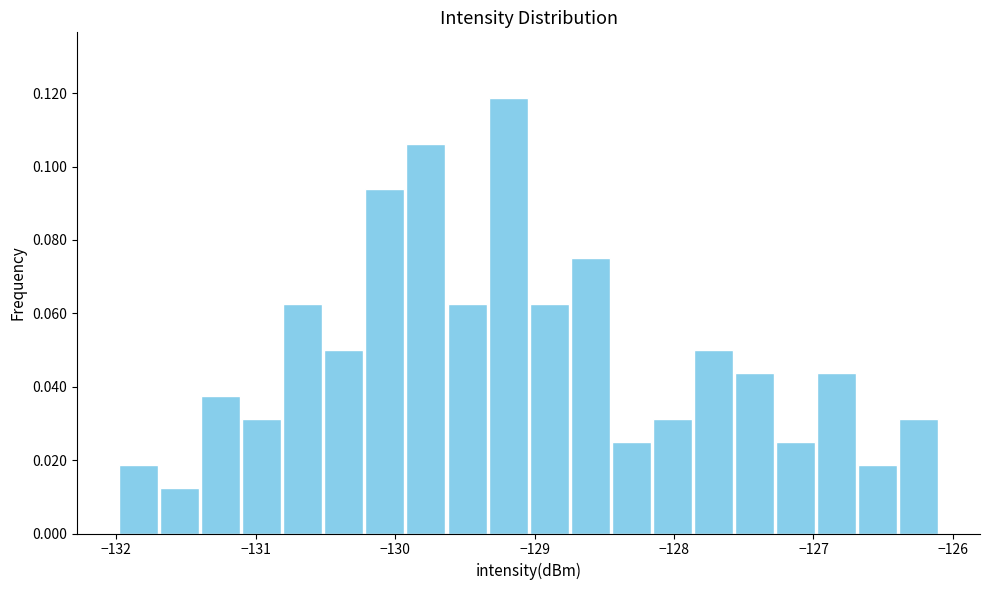

Around what value on the x-axis is the tallest bar? Give the approximate position of its centre, as read against the axis.

-129.2